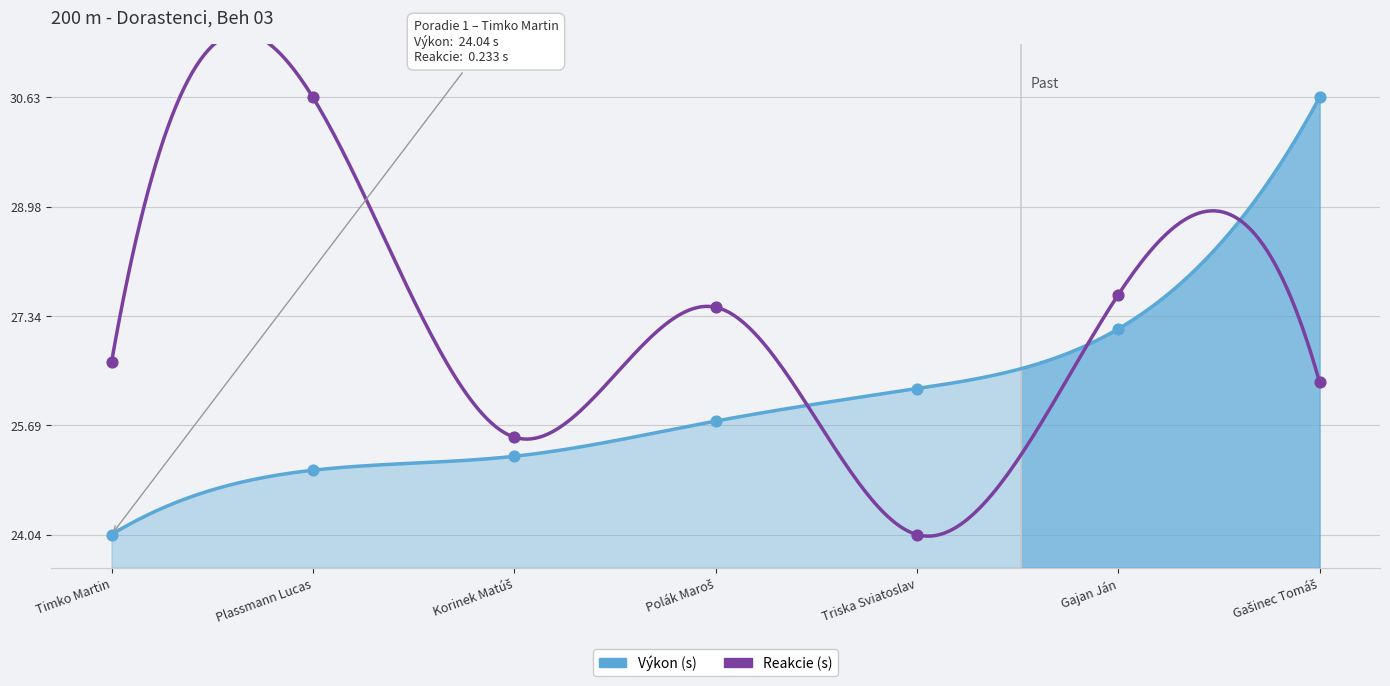

What are all the series names shown in the legend?

Výkon, Reakcie